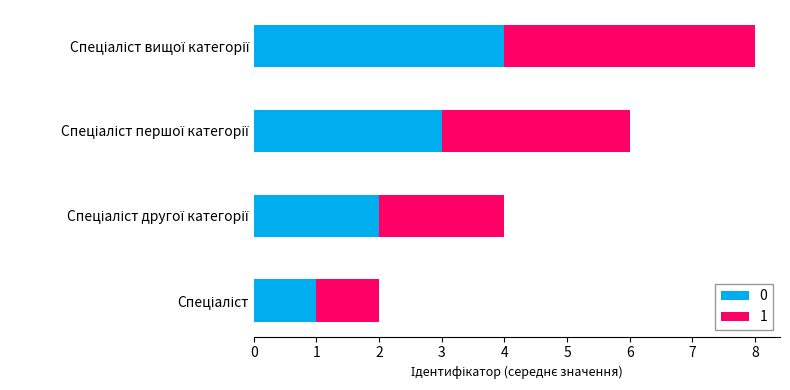

What are all the series names shown in the legend?

0, 1